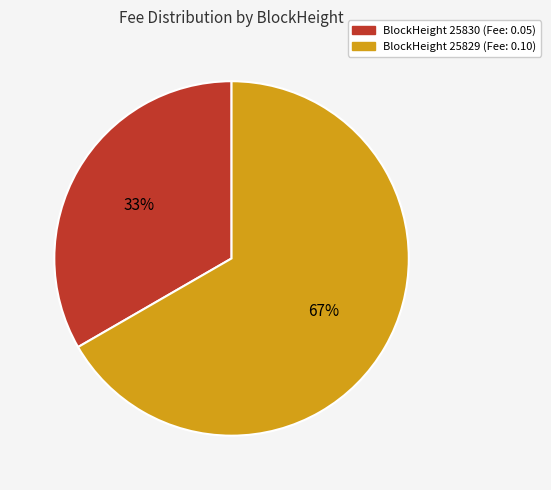

Is there a majority slice in this chart?

Yes